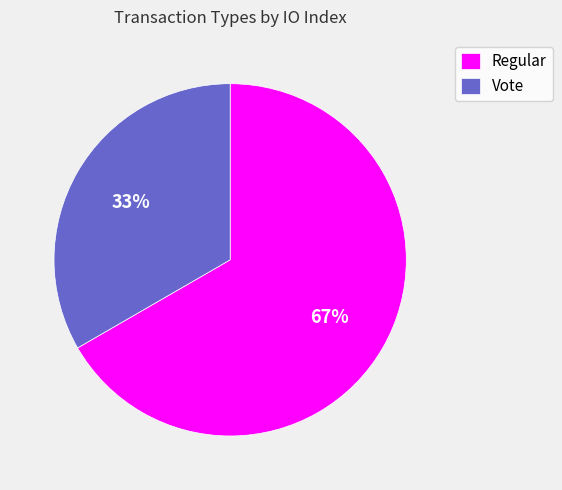

To the nearest percent, what percentage of the pie is Regular?

67%